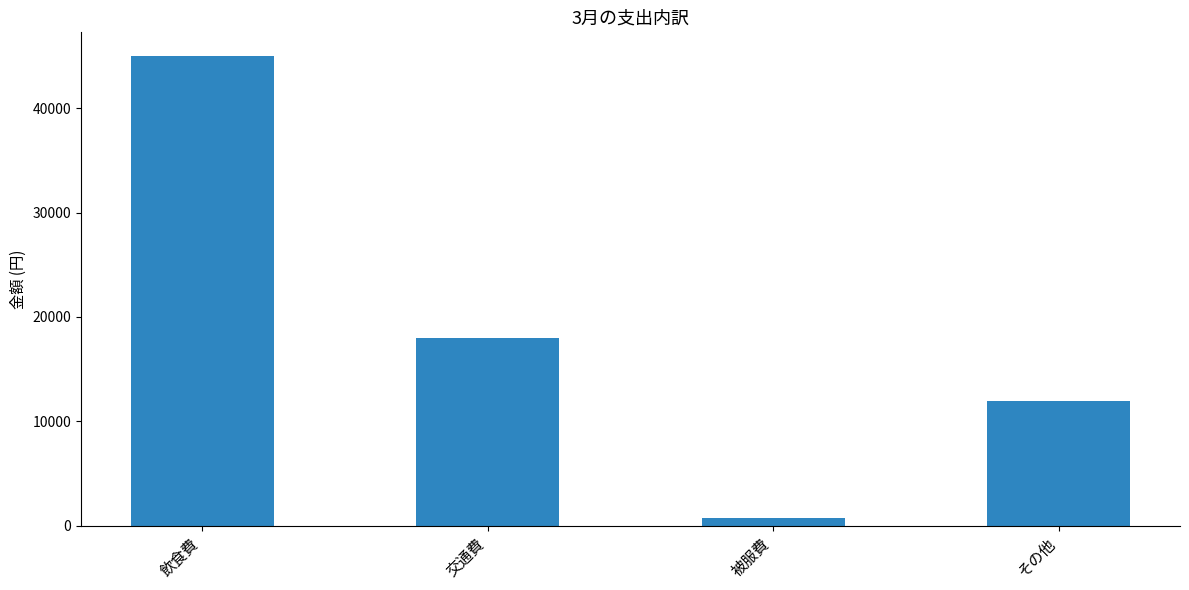

Rank the categories by value from lowest to highest.

被服費, その他, 交通費, 飲食費